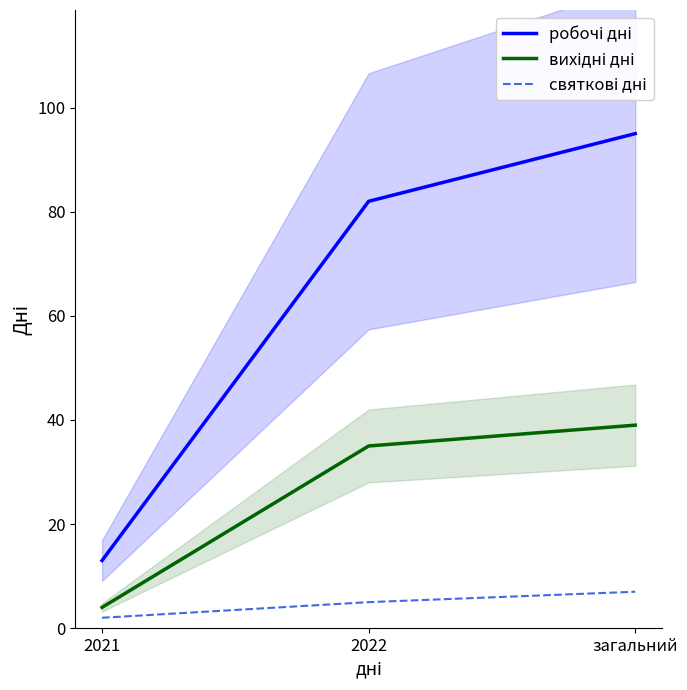

Where does the святкові дні series first go above 5?

загальний